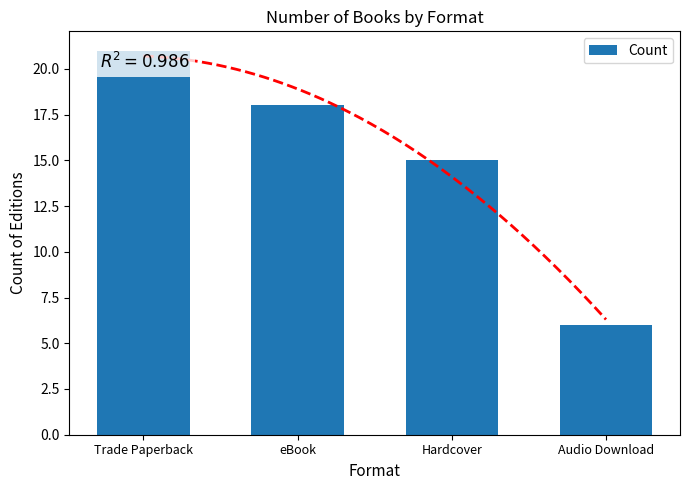

How many values are between 15 and 21?

3